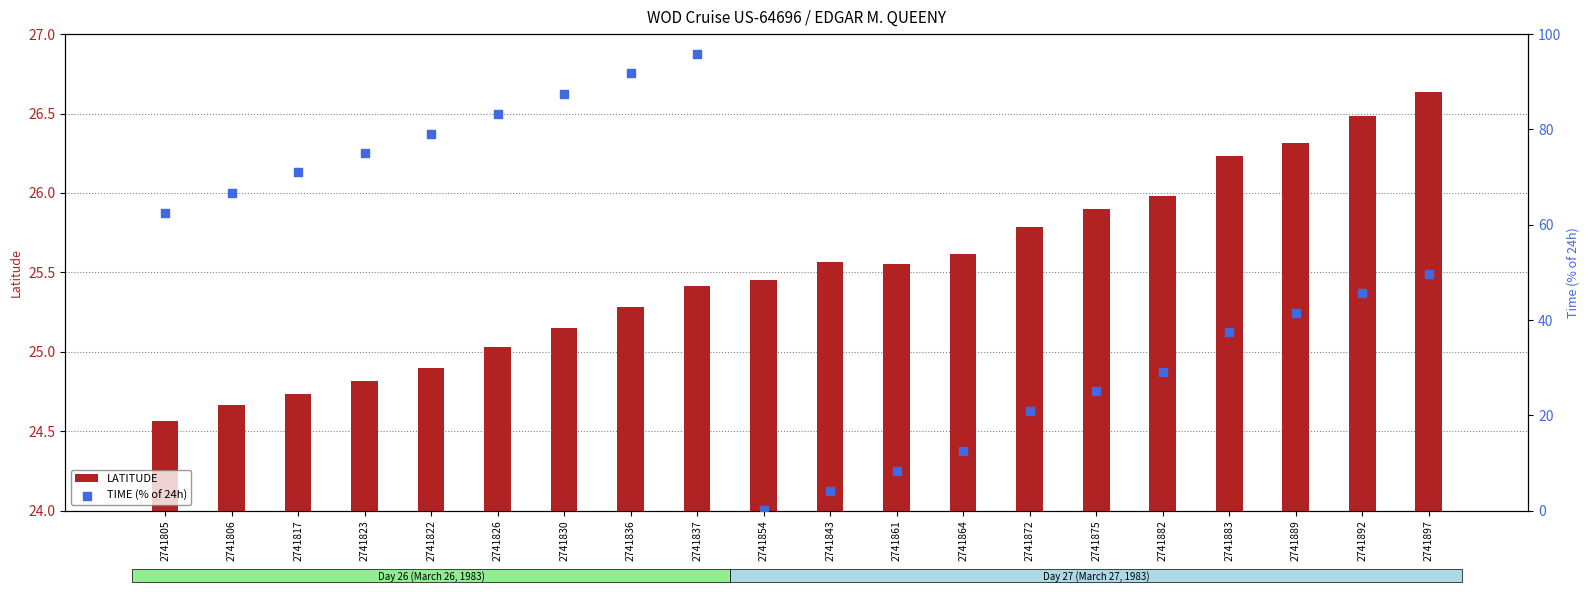

Which series contains the highest Y value?

TIME (% of 24h)